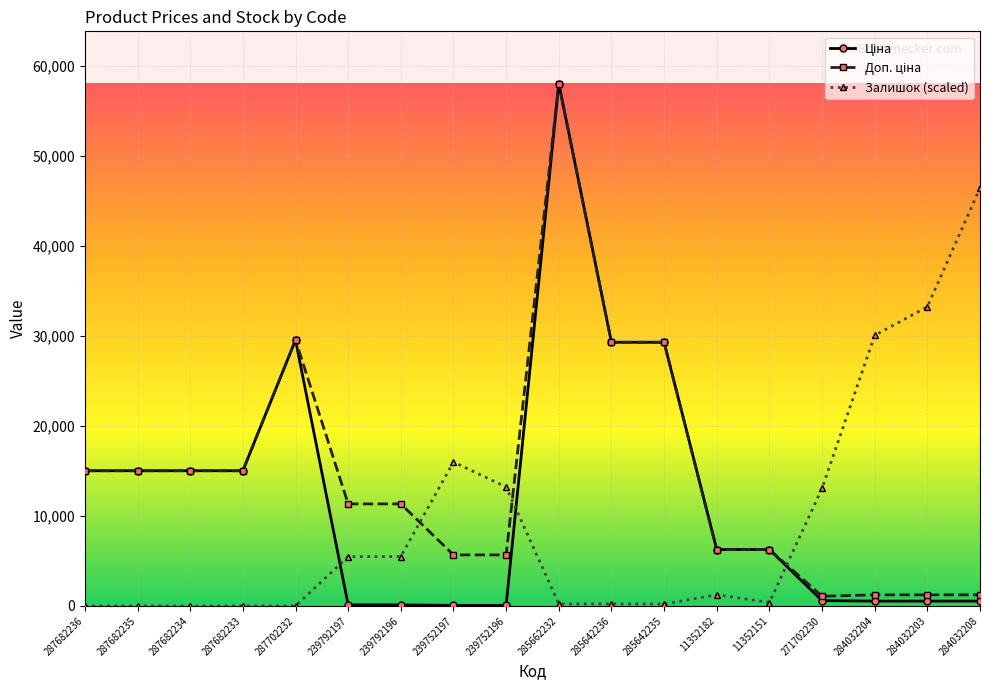

True or false: Залишок (scaled) has a value of 227.1 at 285642236.

True